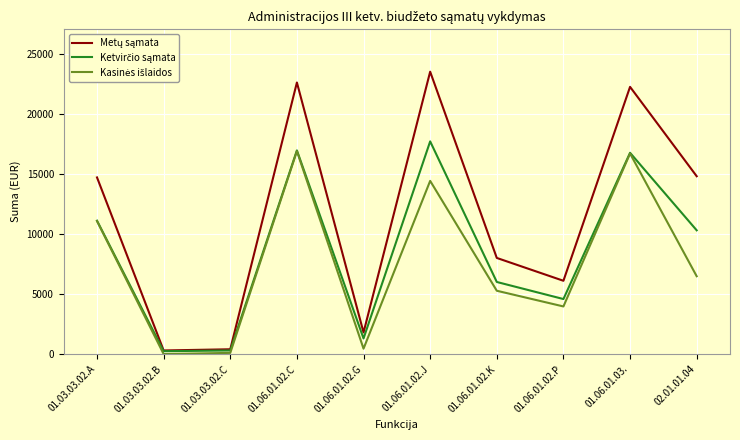

What is the greatest value displayed?

23500.0